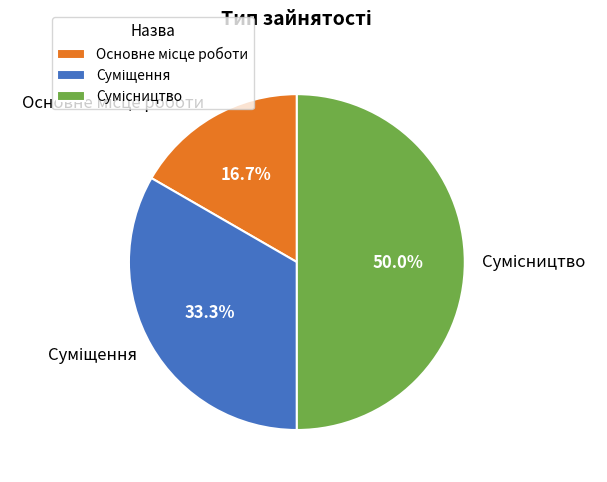

What is the ratio of the value at Основне місце роботи to the value at Суміщення?

0.5